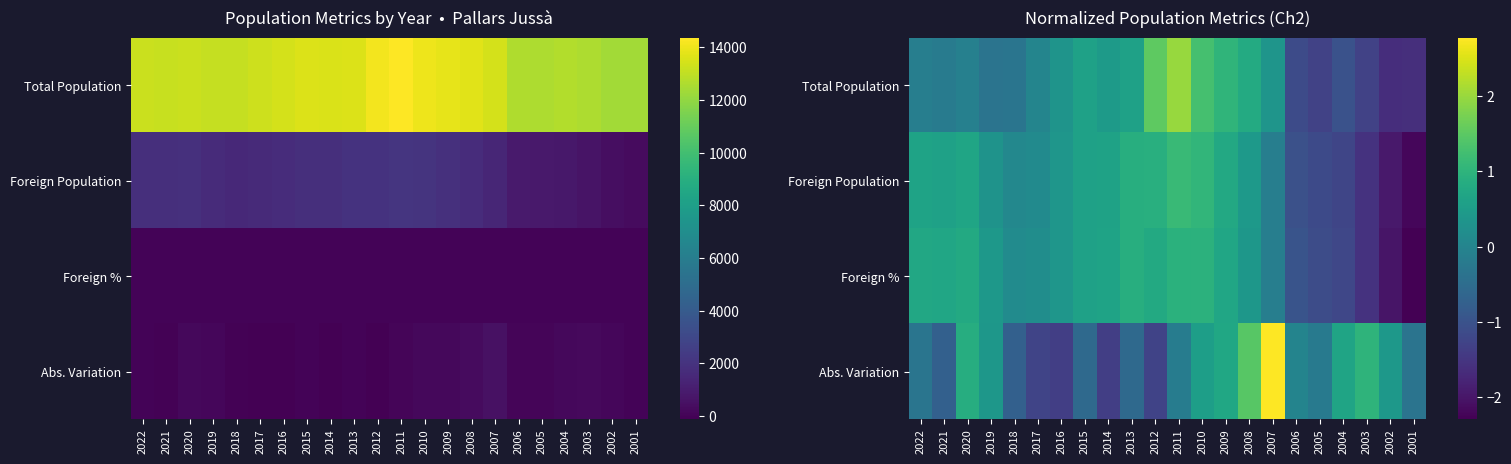

What is the smallest value displayed?

-2.3